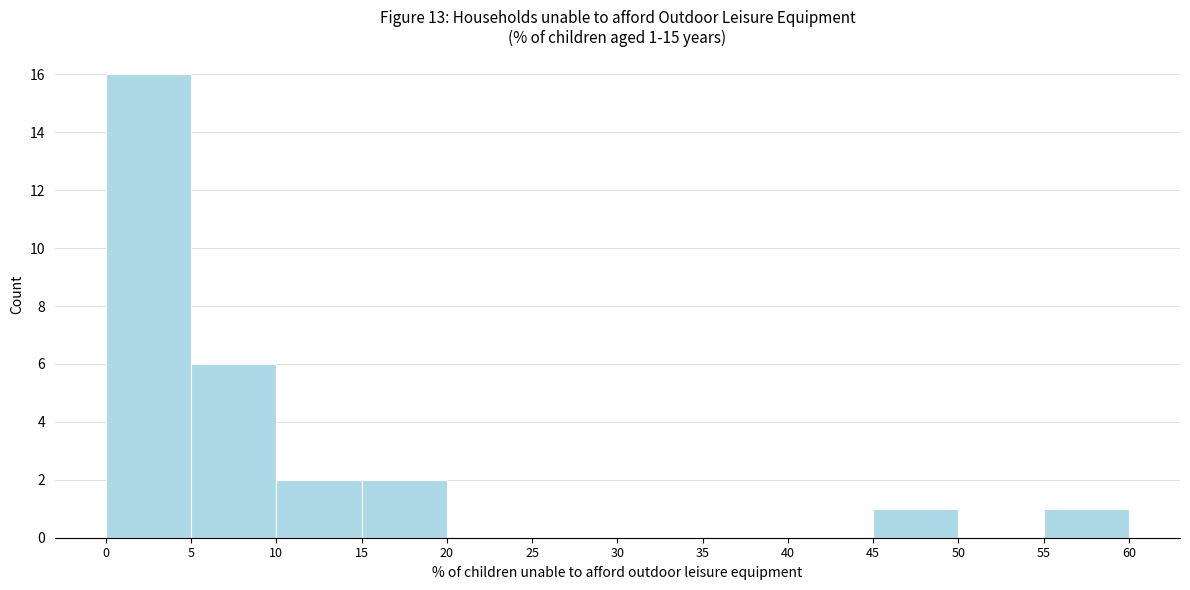

Over which range of the x-axis is the bar tallest?

0 to 5